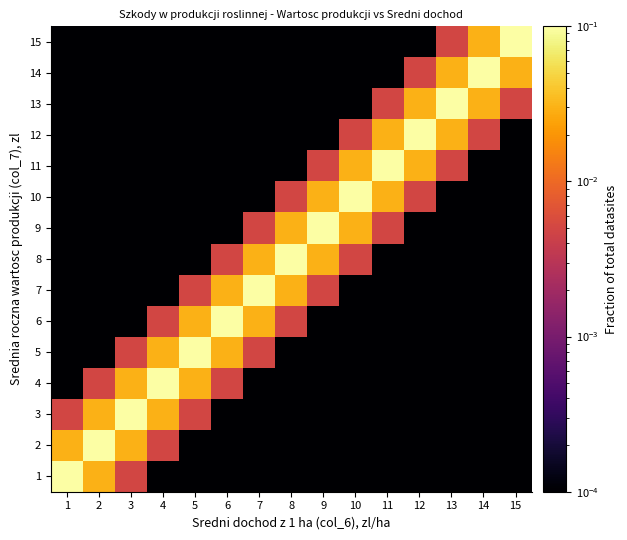

At how many categories does at least one series exceed 0?

15